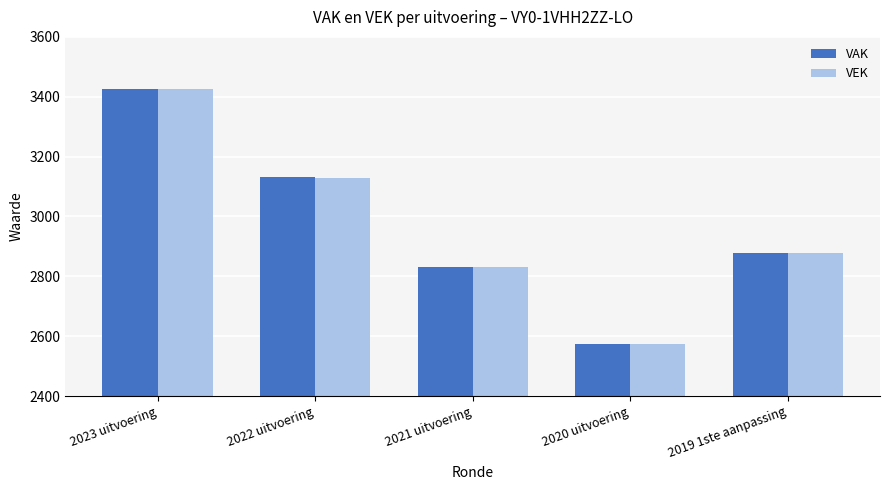

Read the VAK value at 2021 uitvoering.

2830